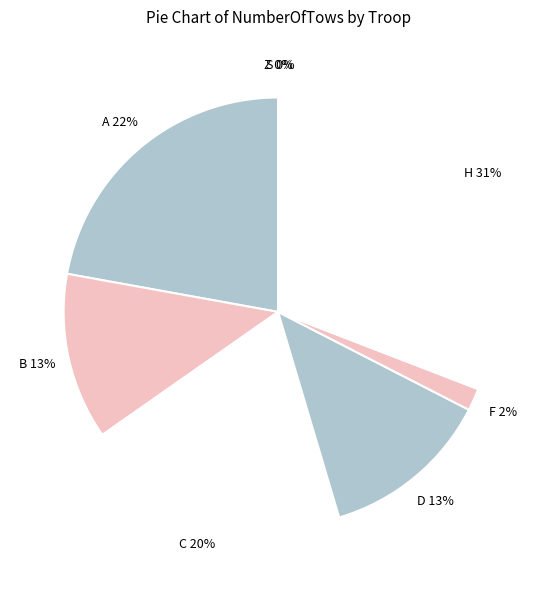

Is A the majority of the pie?

No